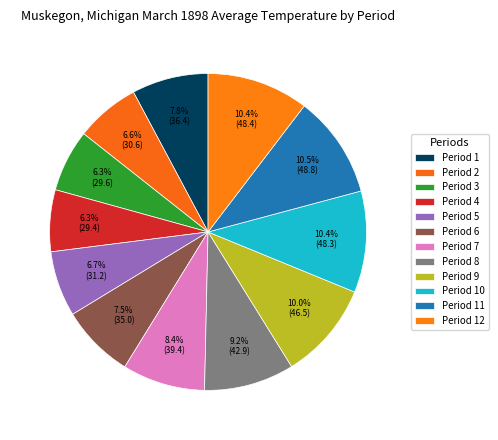

How many slices are in this pie chart?

12